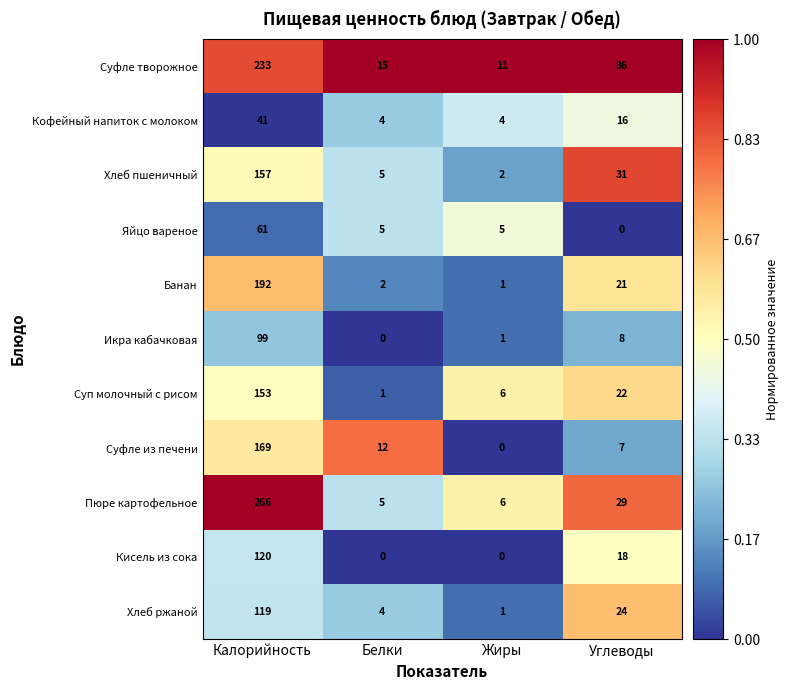

Count the number of categories in the chart.

4